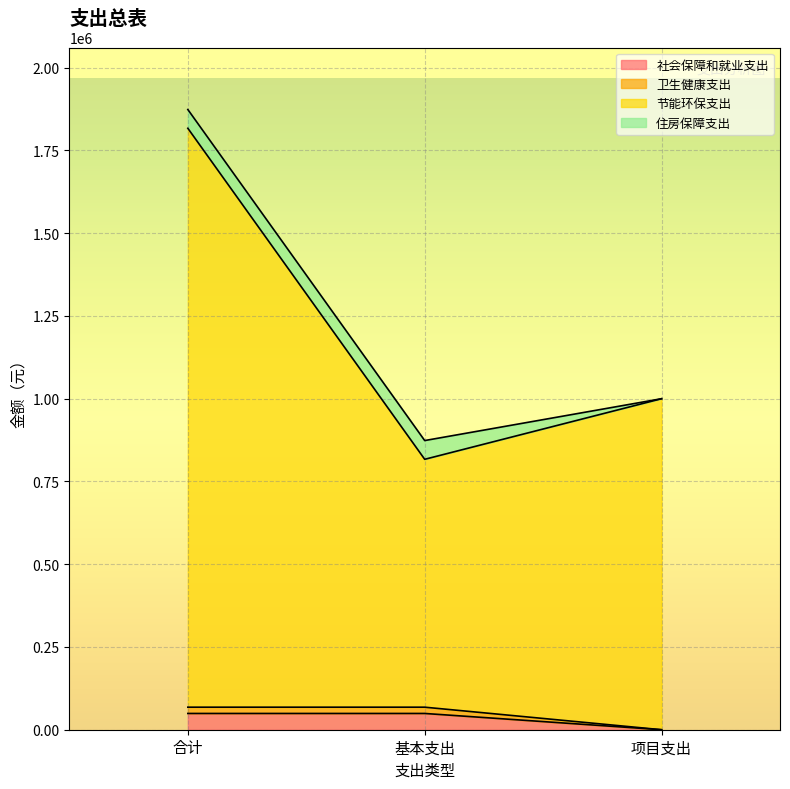

True or false: 节能环保支出 has a value of 1000032.4 at 项目支出.

True